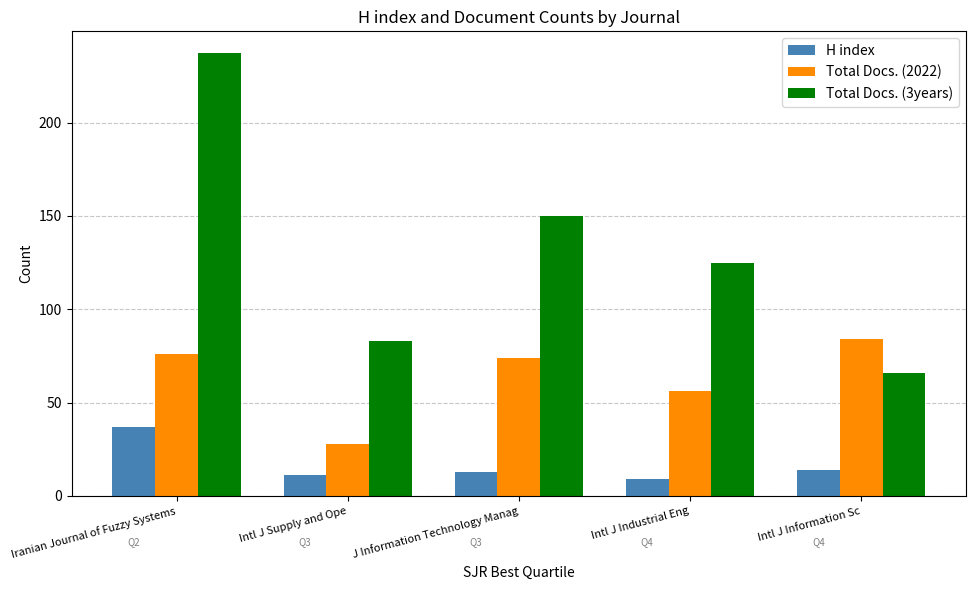

How many groups of bars are there?

5